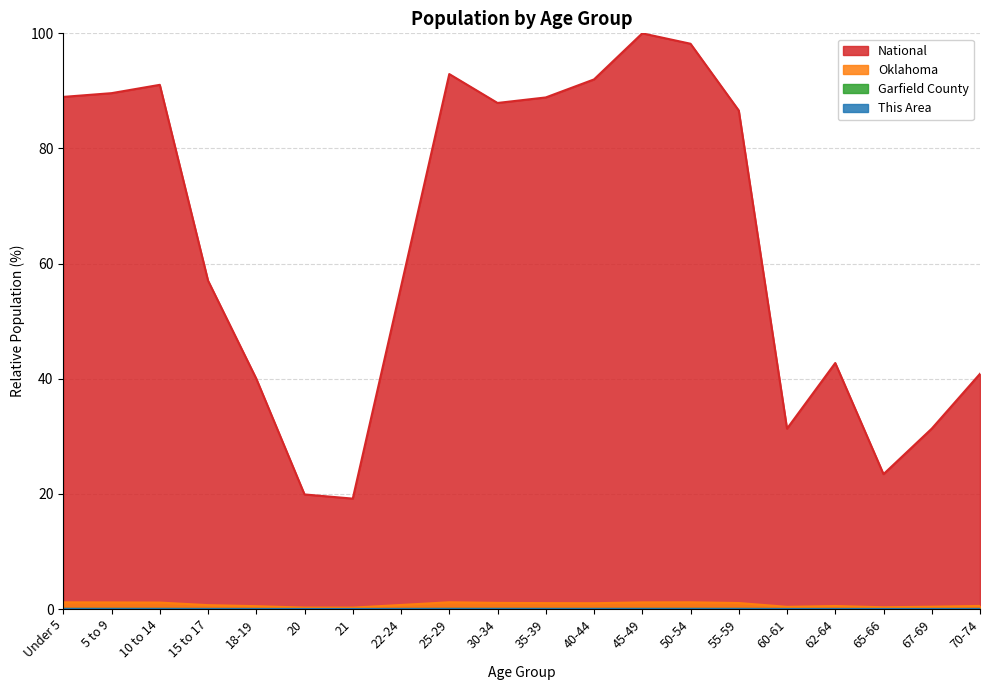

Reading left to right, transcribe all the data shown in this chart.

This Area: Under 5=0.0	5 to 9=0.0	10 to 14=0.0	15 to 17=0.0	18-19=0.0	20=0.0	21=0.0	22-24=0.0	25-29=0.0	30-34=0.0	35-39=0.0	40-44=0.0	45-49=0.0	50-54=0.0	55-59=0.0	60-61=0.0	62-64=0.0	65-66=0.0	67-69=0.0	70-74=0.0
Garfield County: Under 5=0.0	5 to 9=0.0	10 to 14=0.0	15 to 17=0.0	18-19=0.0	20=0.0	21=0.0	22-24=0.0	25-29=0.0	30-34=0.0	35-39=0.0	40-44=0.0	45-49=0.0	50-54=0.0	55-59=0.0	60-61=0.0	62-64=0.0	65-66=0.0	67-69=0.0	70-74=0.0
Oklahoma: Under 5=1.2	5 to 9=1.1	10 to 14=1.1	15 to 17=0.7	18-19=0.5	20=0.2	21=0.2	22-24=0.7	25-29=1.2	30-34=1.1	35-39=1.0	40-44=1.0	45-49=1.2	50-54=1.2	55-59=1.0	60-61=0.4	62-64=0.5	65-66=0.3	67-69=0.4	70-74=0.5
National: Under 5=89.0	5 to 9=89.6	10 to 14=91.1	15 to 17=57.0	18-19=40.0	20=19.9	21=19.2	22-24=56.0	25-29=92.9	30-34=87.9	35-39=88.9	40-44=92.0	45-49=100.0	50-54=98.2	55-59=86.6	60-61=31.3	62-64=42.7	65-66=23.4	67-69=31.3	70-74=40.9